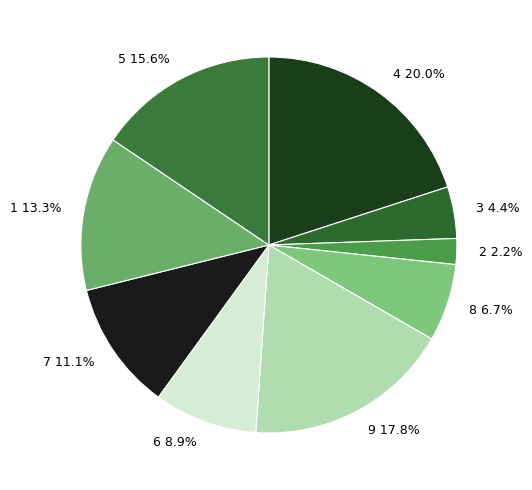

What portion of the pie excludes 8?

93.3%